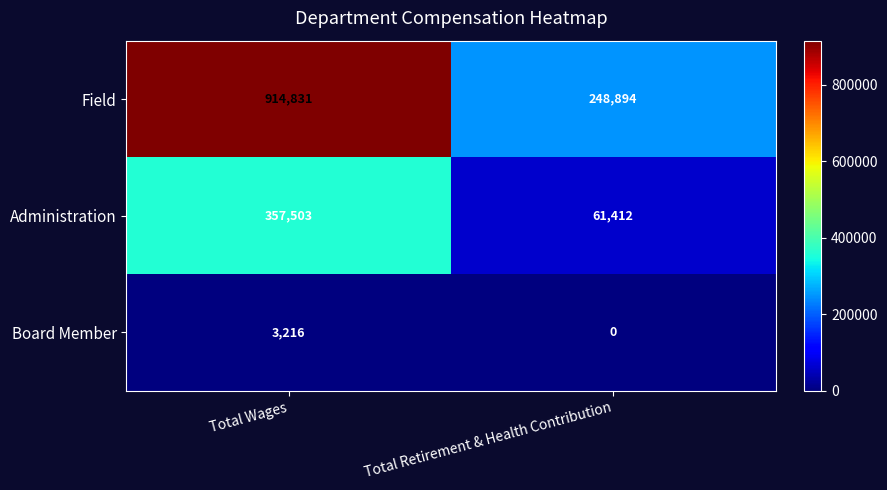

Which series has the largest total across all categories?

Field